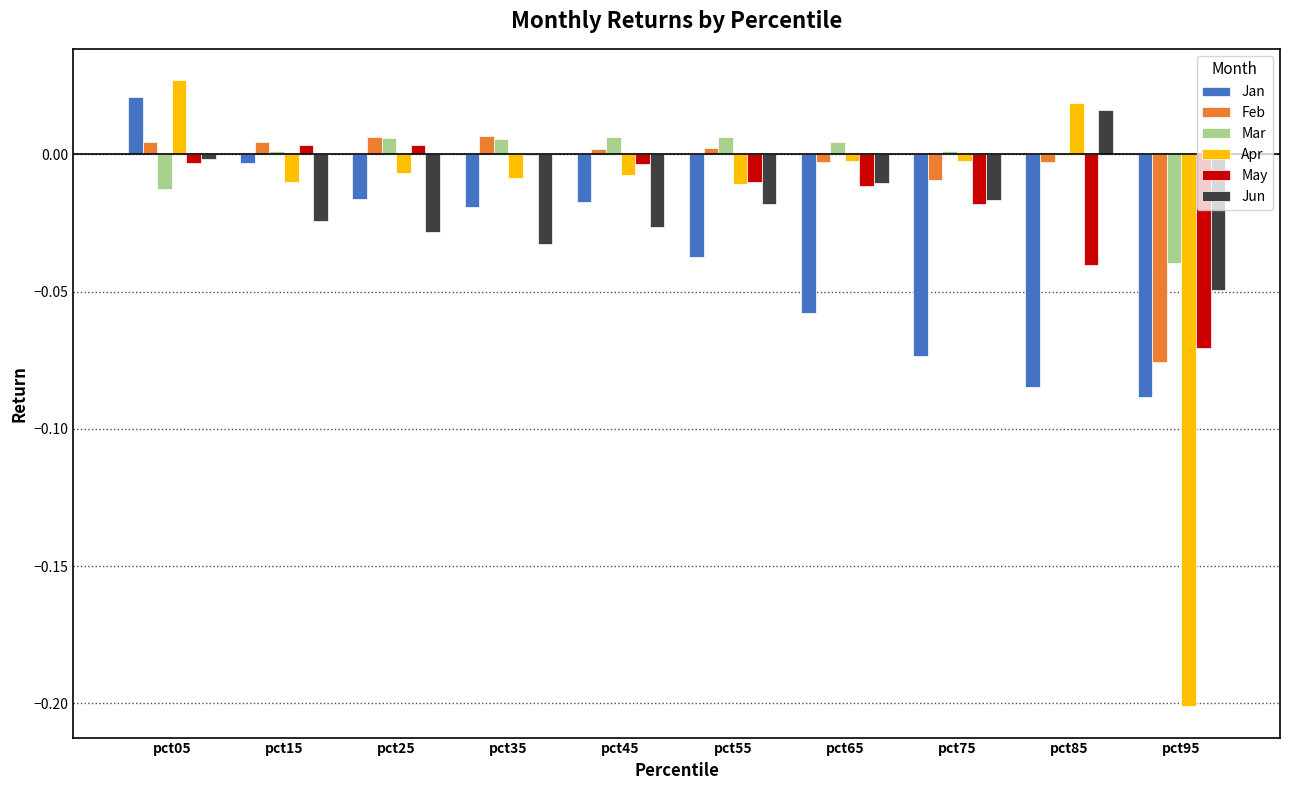

Are the bars grouped side by side (vs. stacked)?

Yes